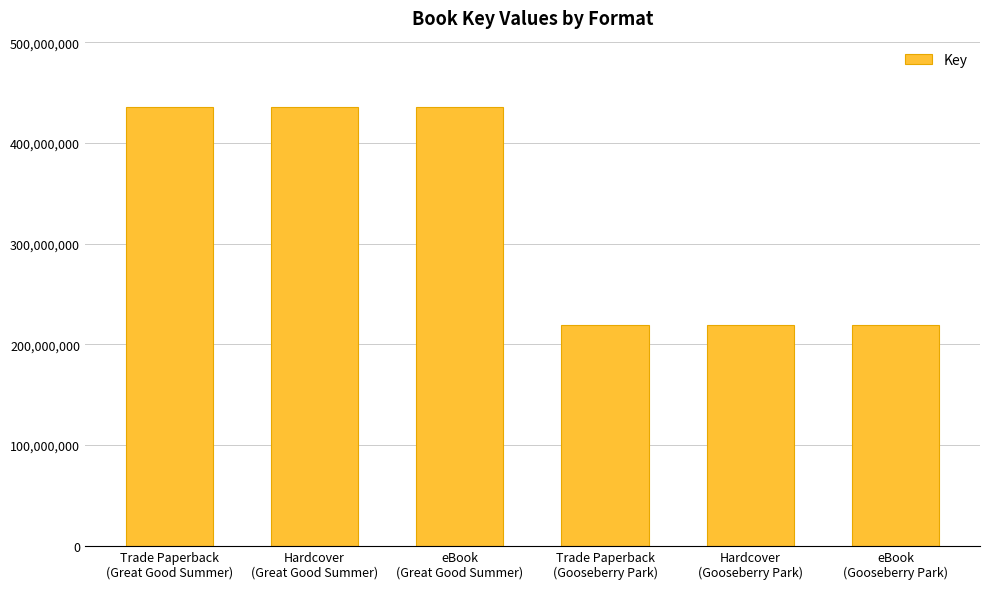

What is the average value?

327510907